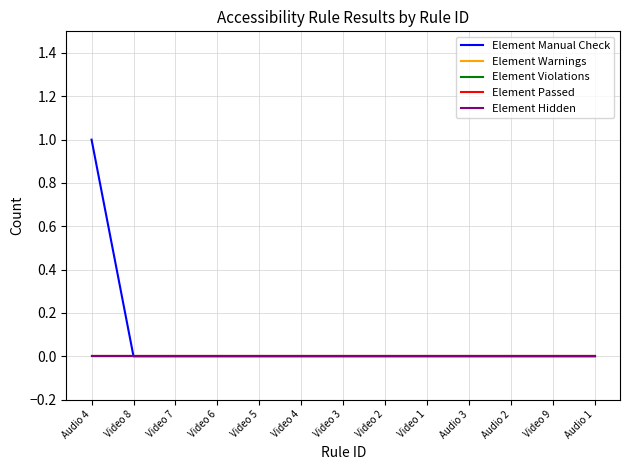

Is this an area chart (filled region under the line)?

No